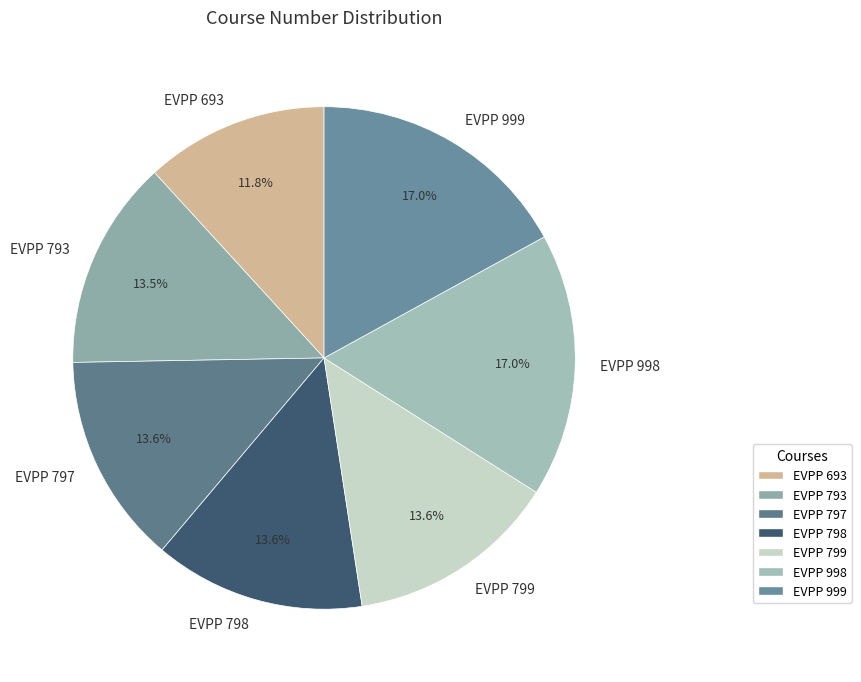

How many slices are in this pie chart?

7